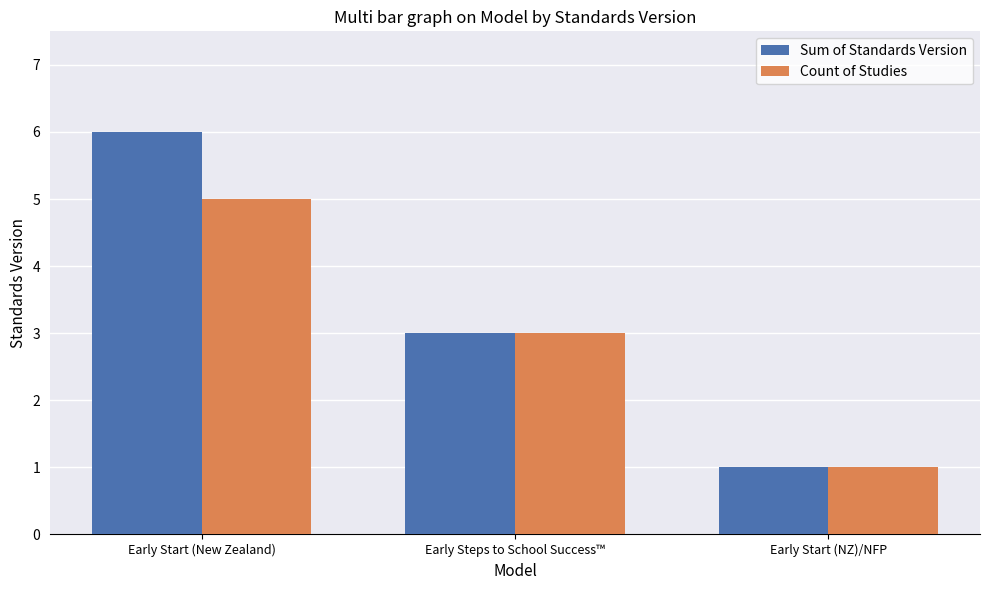

How many groups of bars are there?

3